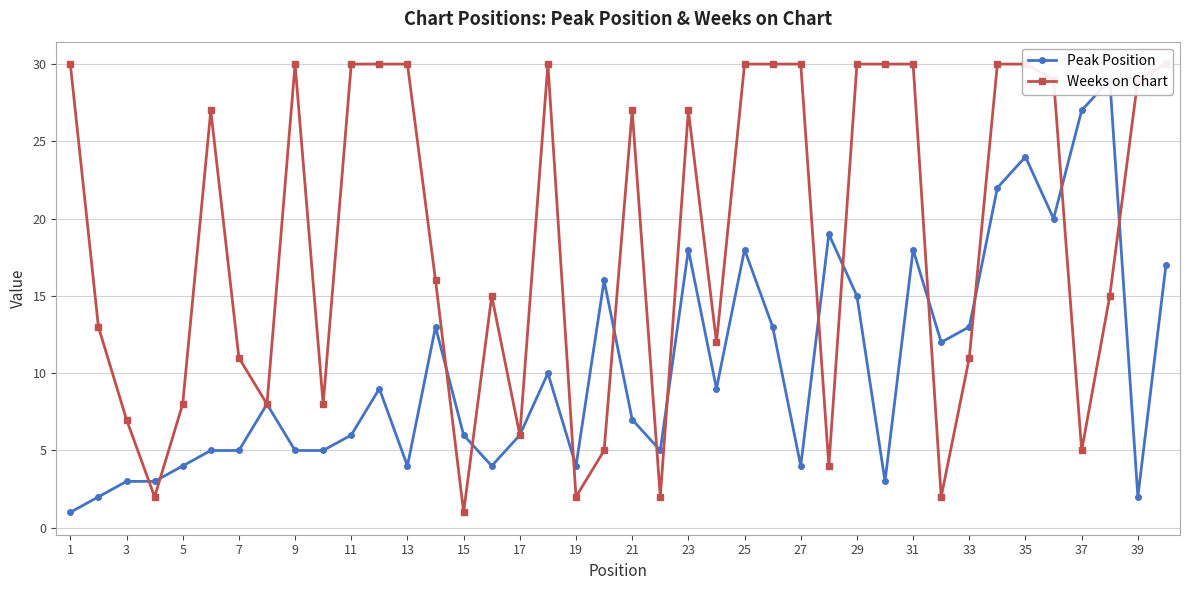

At how many categories does at least one series exceed 15?

25